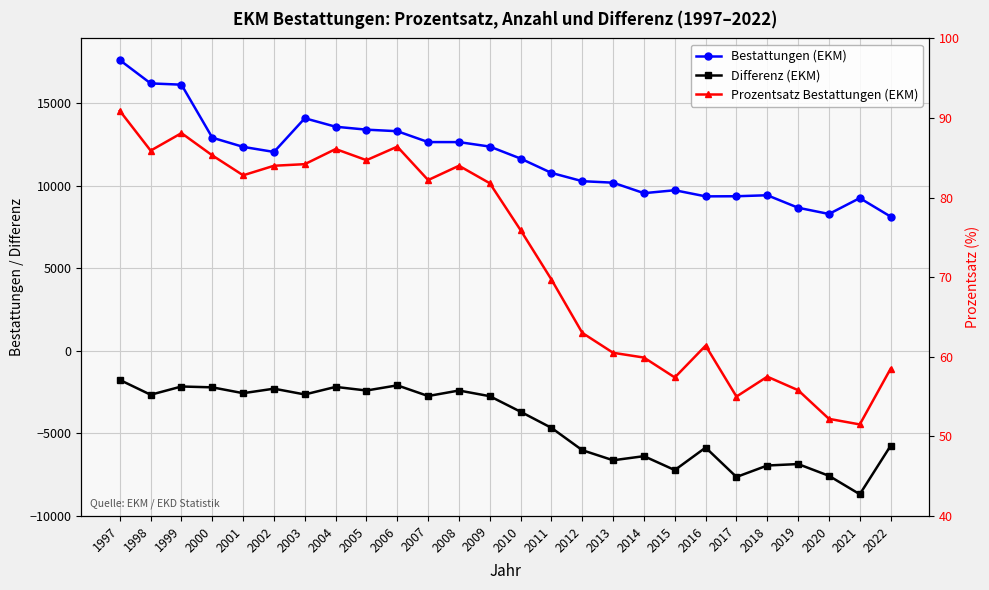

What is the value of the Prozentsatz Bestattungen (EKM) point at the 17th from the left?

60.5